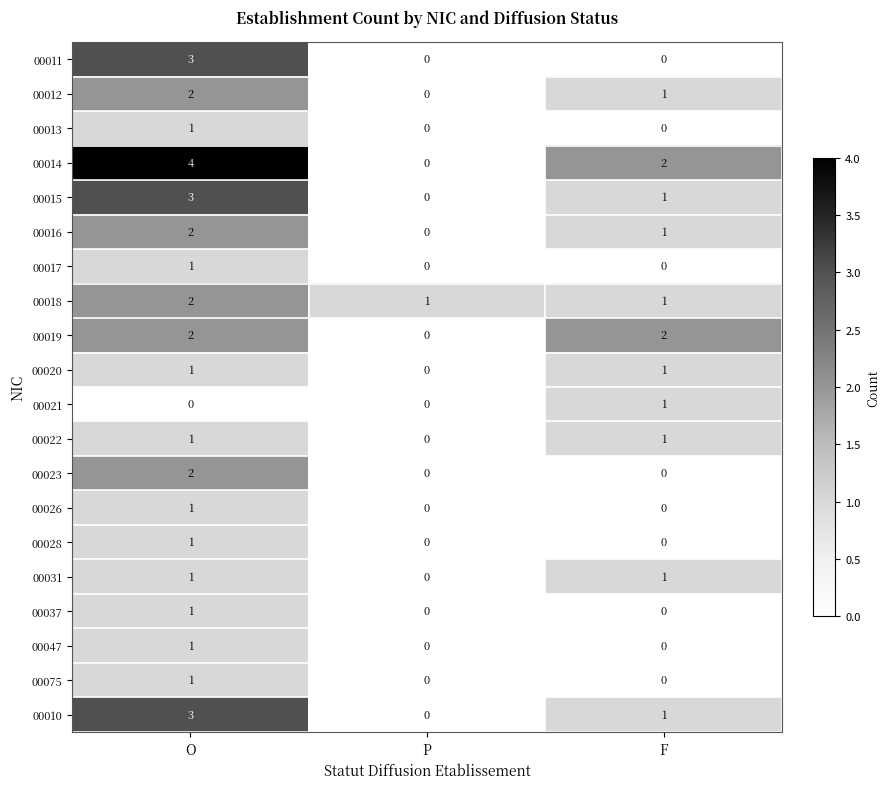

At which label does 00012 first exceed 1?

O